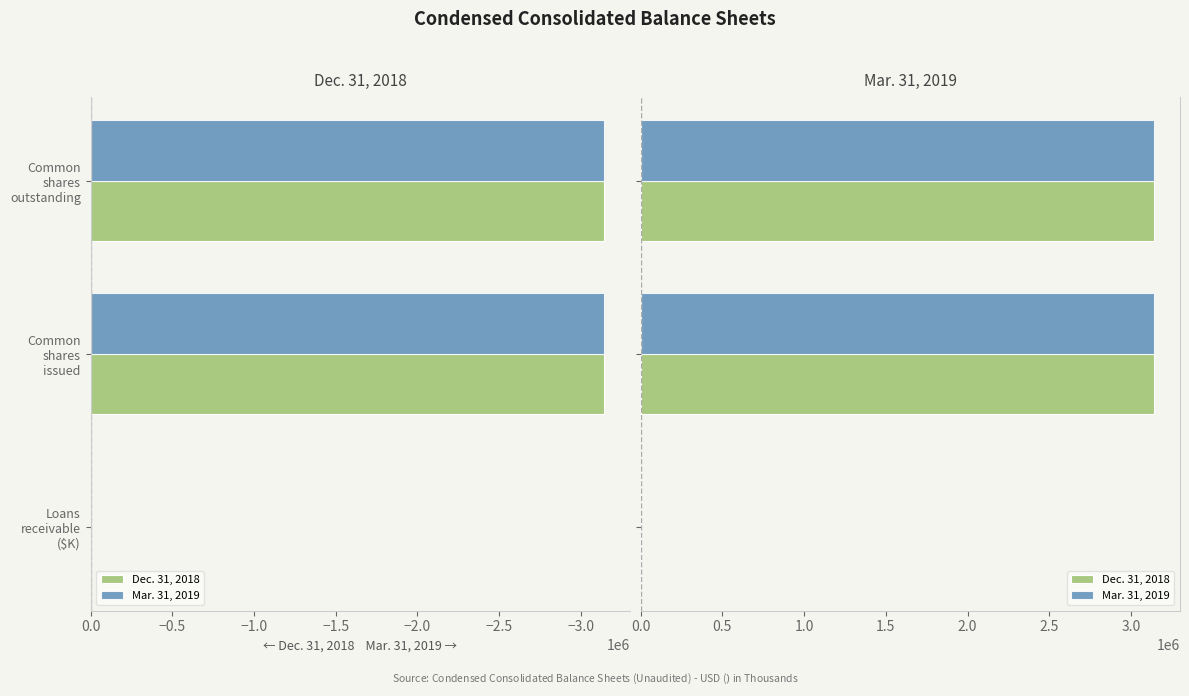

Which series has the largest total across all categories?

Mar. 31, 2019